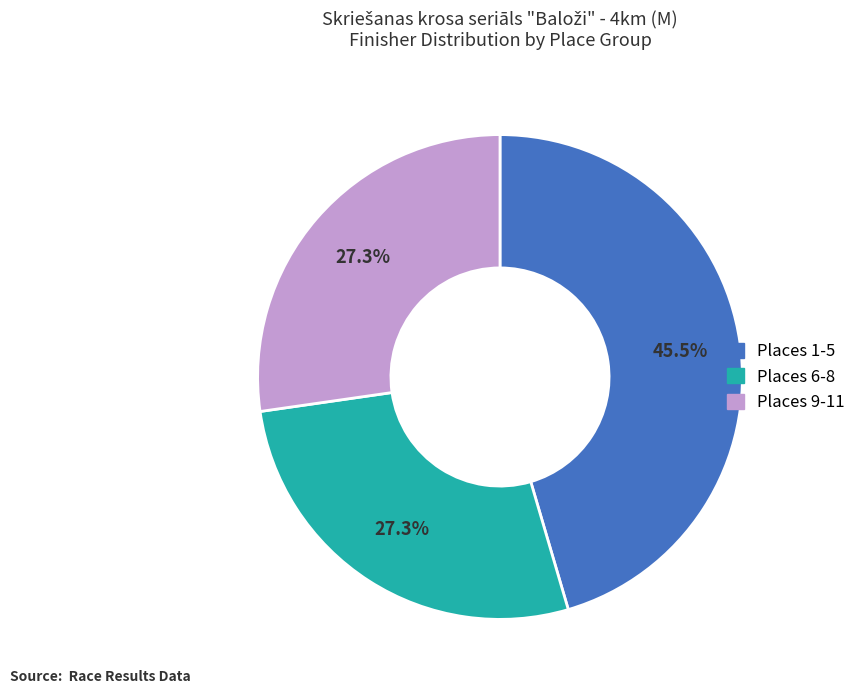

Is there any slice that represents more than half of the pie?

No